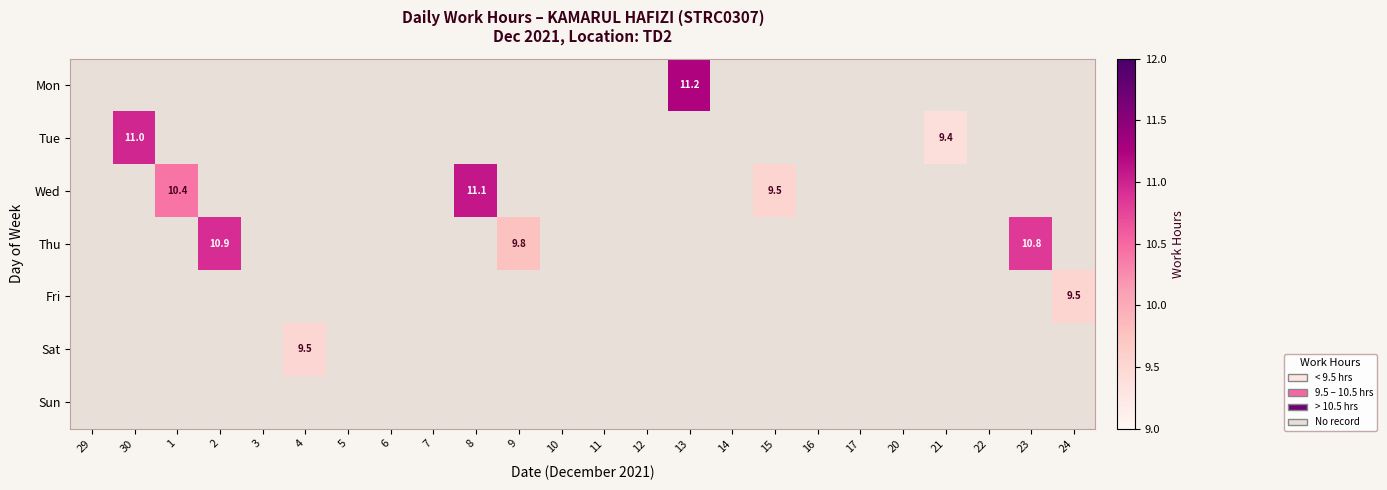

How many categories are shown in the chart?

24